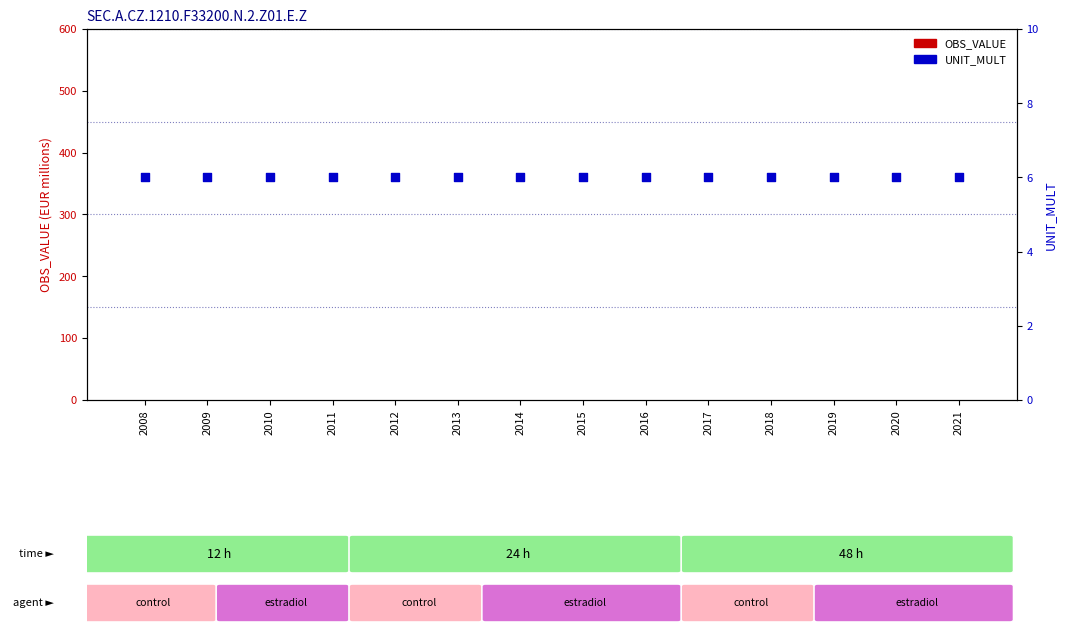

At how many categories does at least one series exceed 5?

14